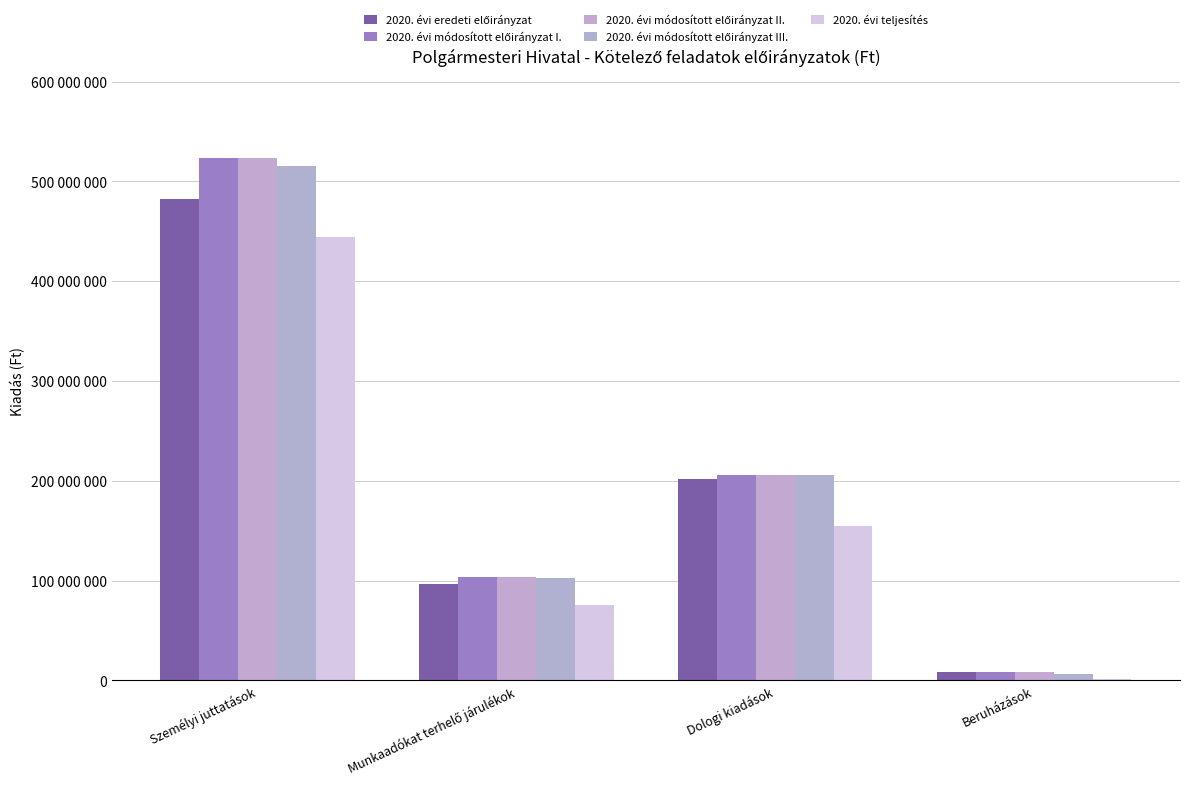

True or false: 2020. évi eredeti előirányzat has a value of 30979429 at Munkaadókat terhelő járulékok.

False